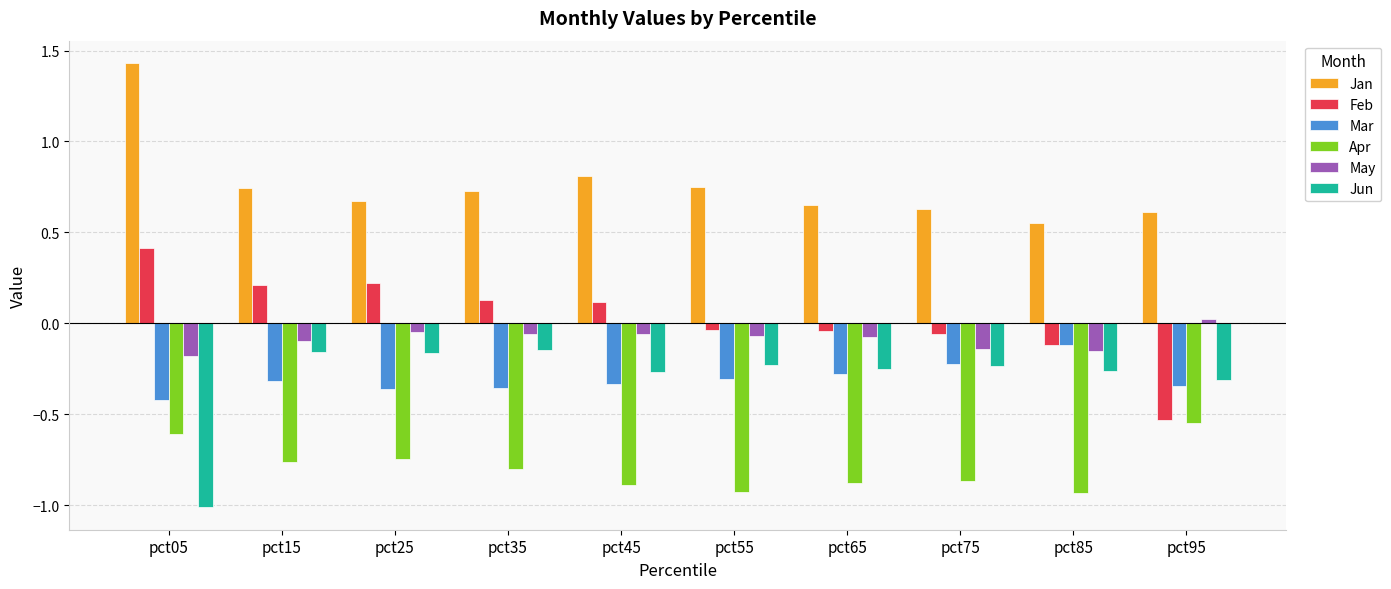

At pct05, list the series in order from largest to smallest.

Jan, Feb, May, Mar, Apr, Jun